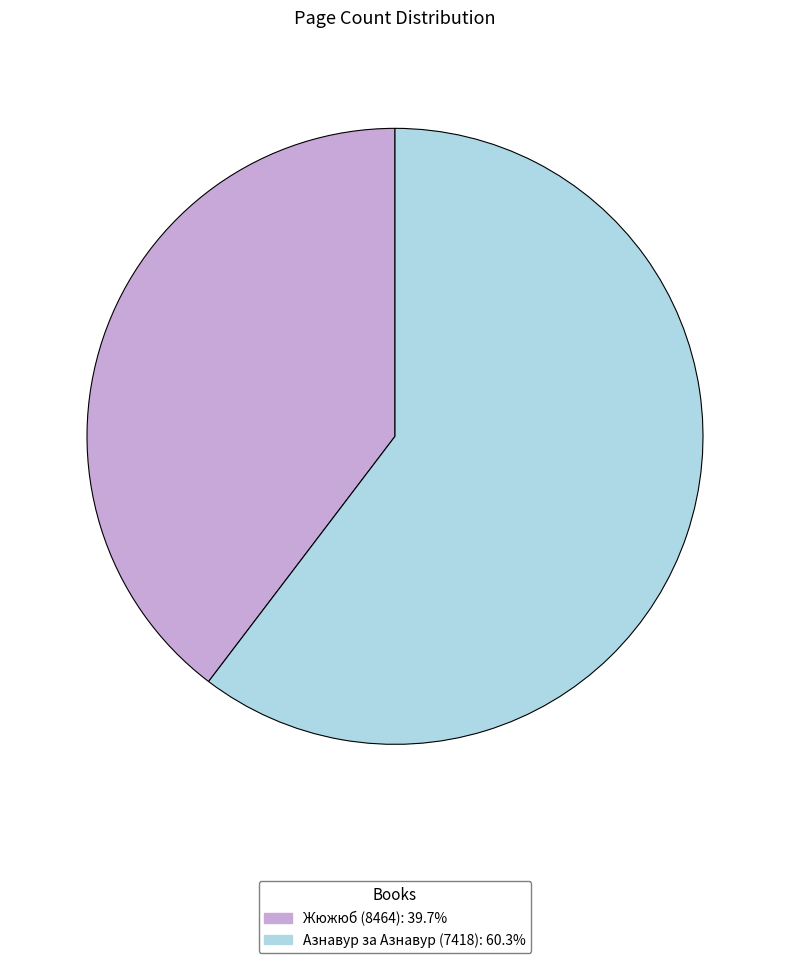

Is there any slice that represents more than half of the pie?

Yes